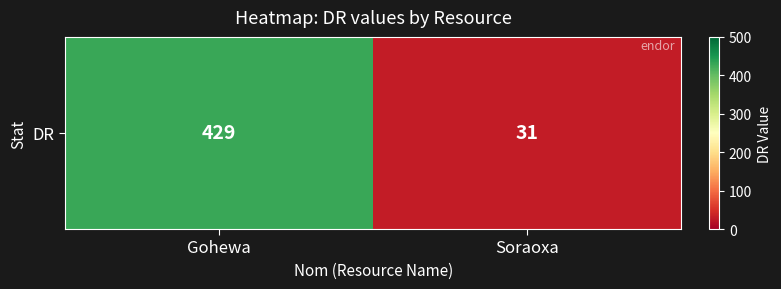

What is the ratio of the value at Gohewa to the value at Soraoxa?

13.8